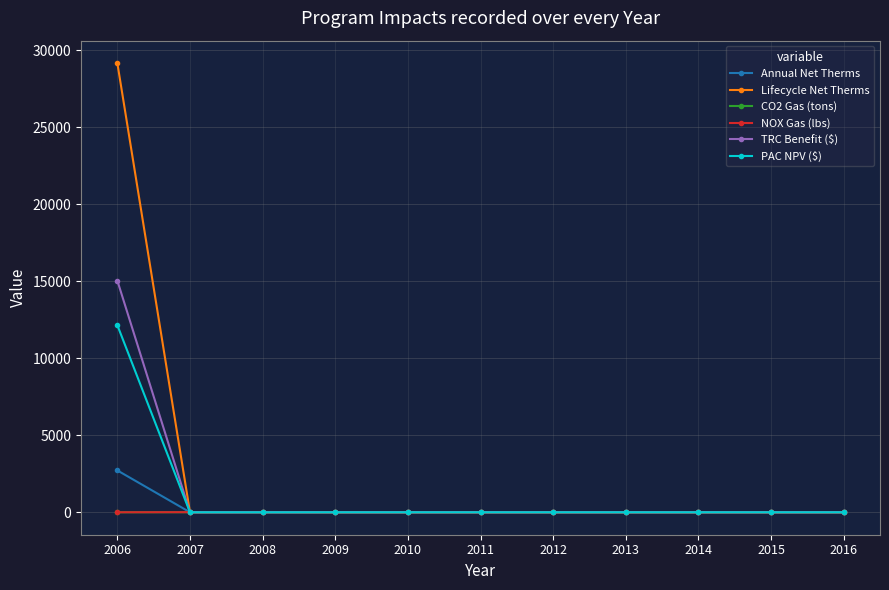

How many series are shown in this chart?

6